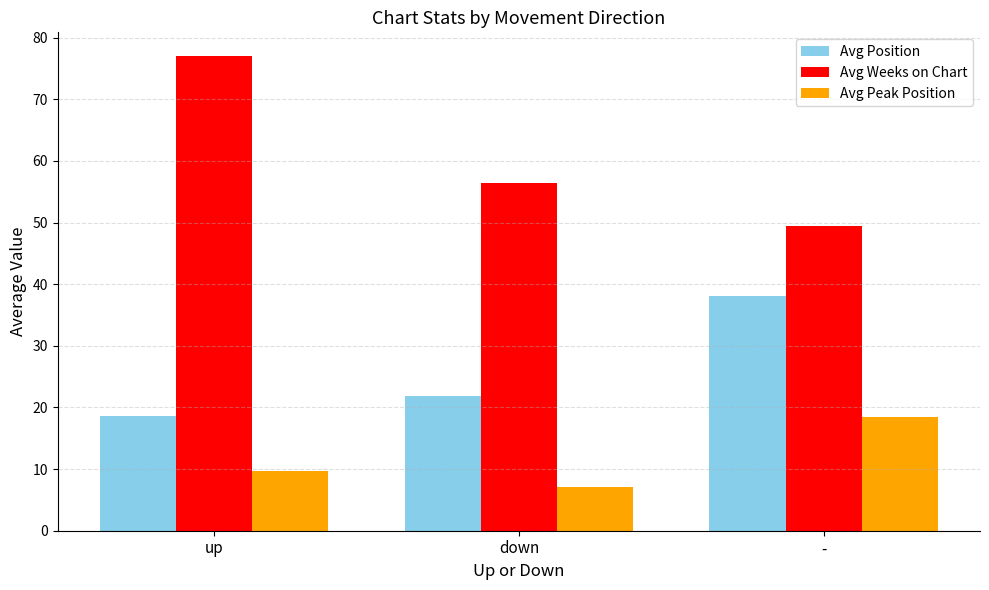

List the series in order of their peak value, highest first.

Avg Weeks on Chart, Avg Position, Avg Peak Position